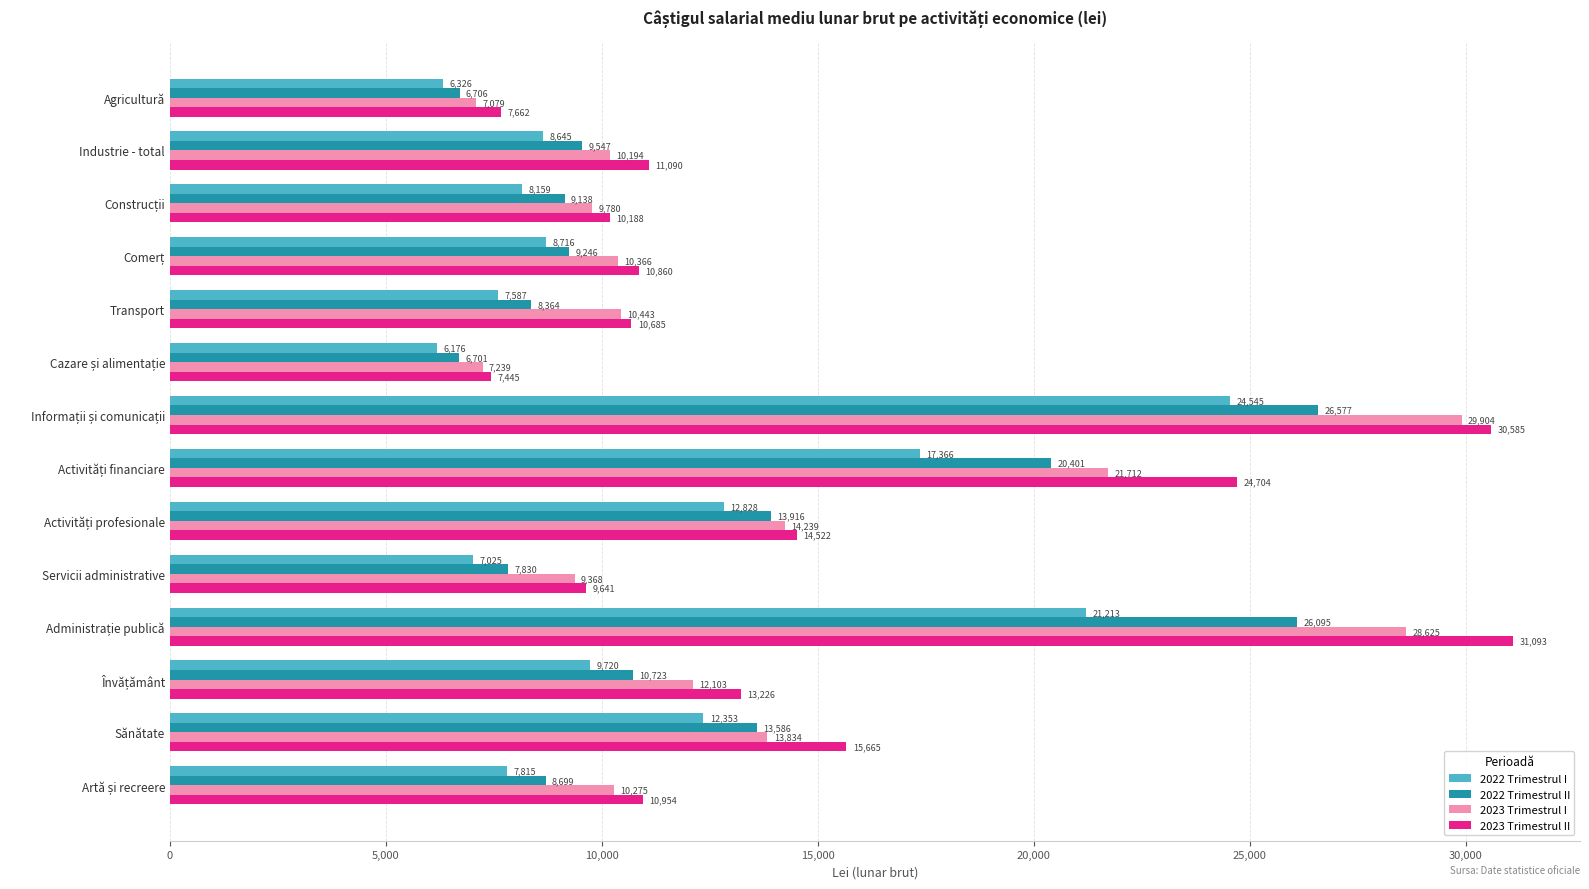

At how many categories does at least one series exceed 26343?

2